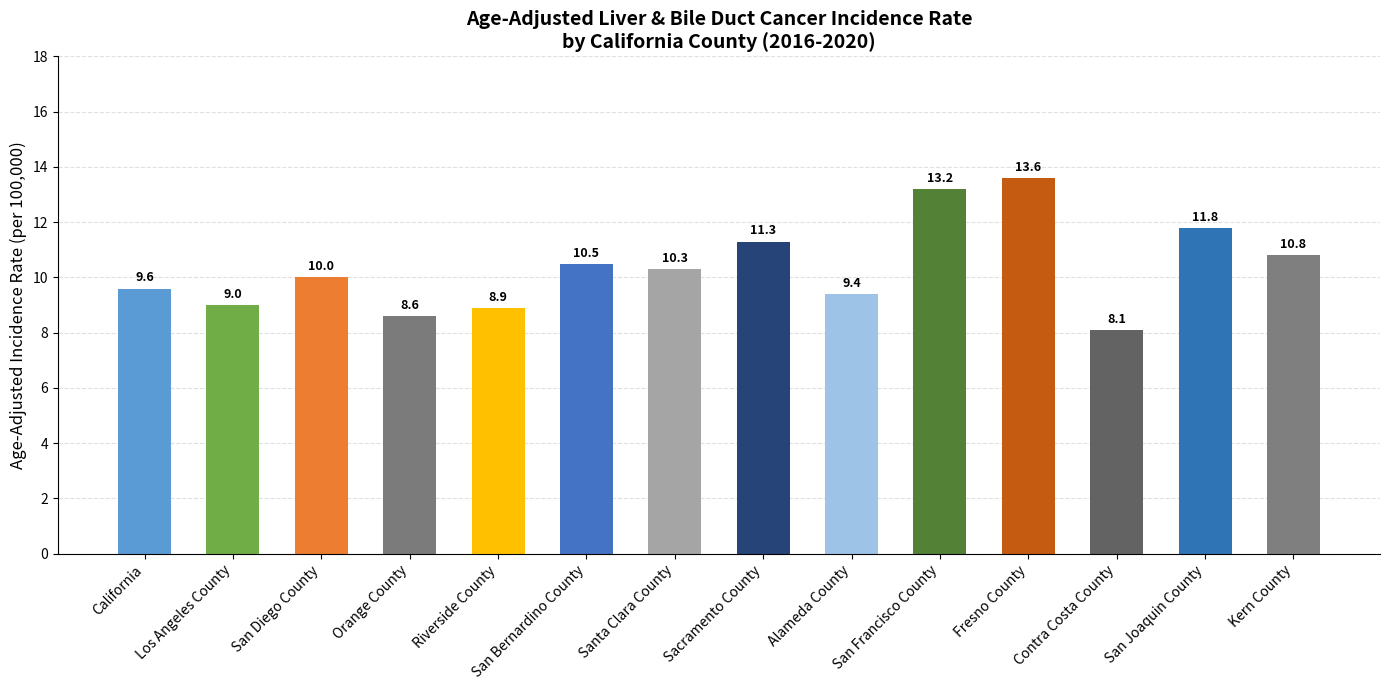

What is the minimum value shown in the chart?

8.1